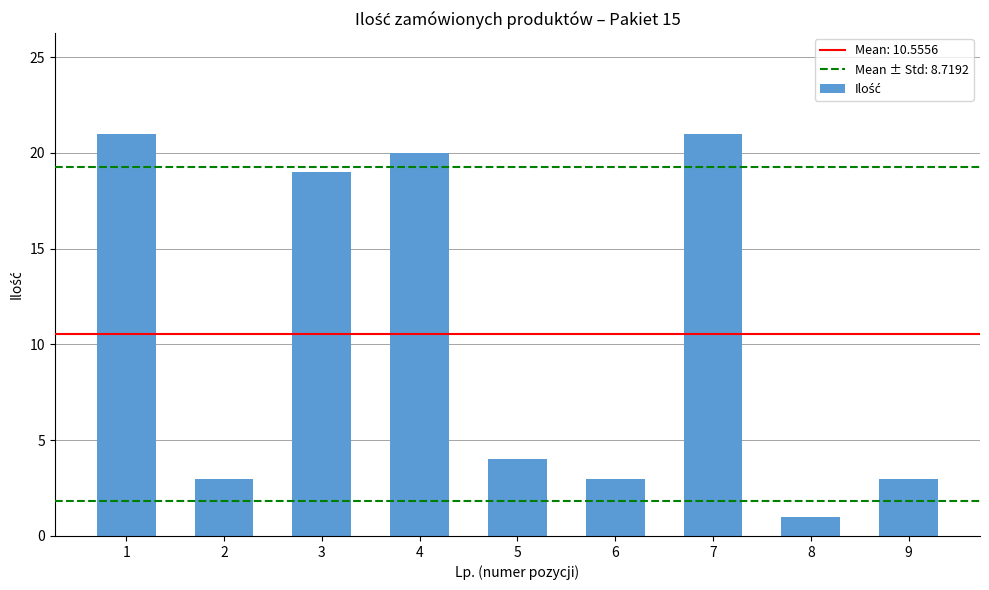

What is the sum of all values?

95